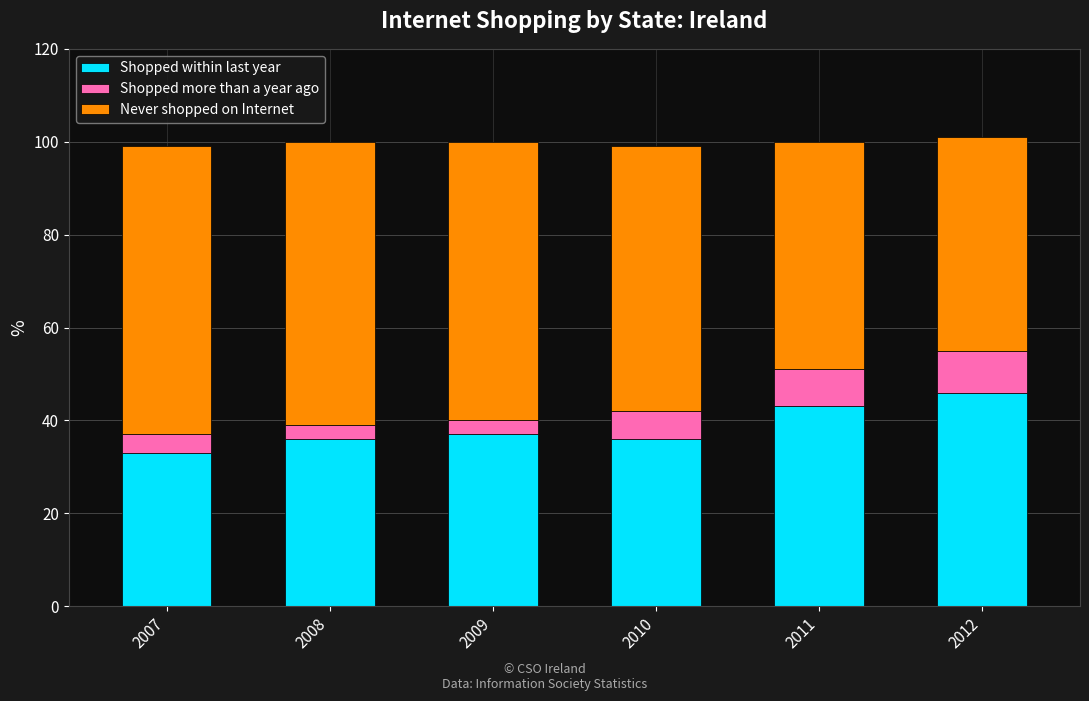

True or false: Shopped within last year has a value of 15 at 2009.

False